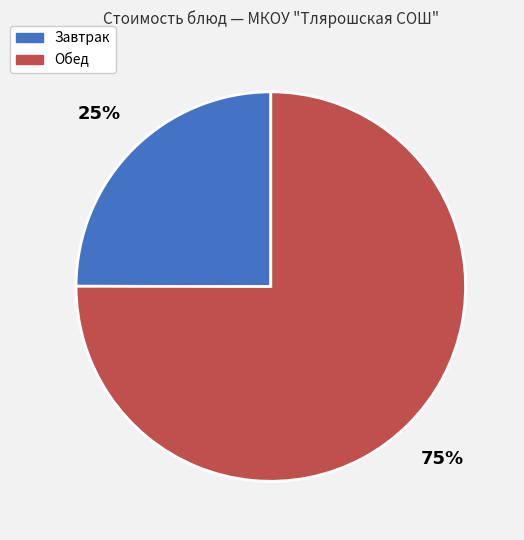

To the nearest percent, what is the difference between the largest and smallest slice percentages?

50%